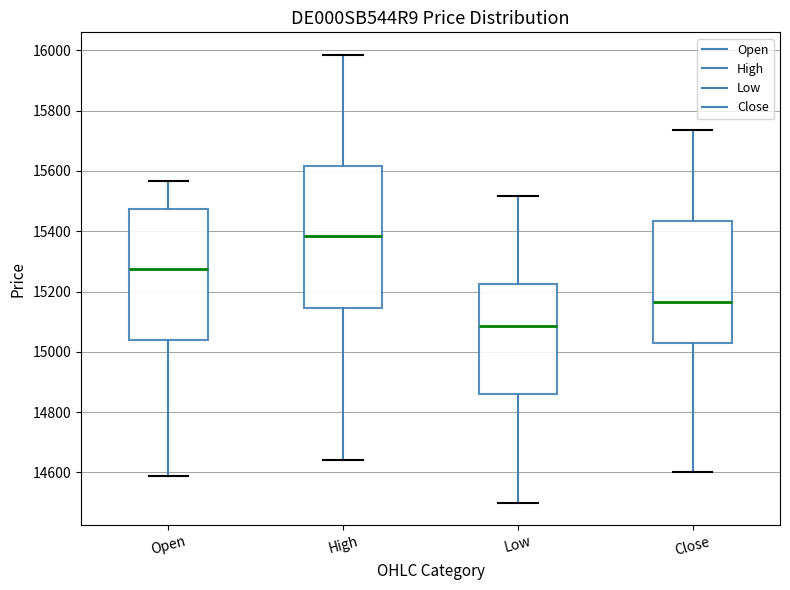

Reading left to right, transcribe this box plot: for each box, give where its median line is, the range the box spans, and where its two whiskers end, as read against the y-axis. The values are not printed on the chart, so give them approximately, as read against the axis.

Open: median 15280, box 15040 to 15480, whiskers 14600 to 15560
High: median 15380, box 15140 to 15620, whiskers 14640 to 15980
Low: median 15080, box 14860 to 15220, whiskers 14500 to 15520
Close: median 15160, box 15040 to 15440, whiskers 14600 to 15740